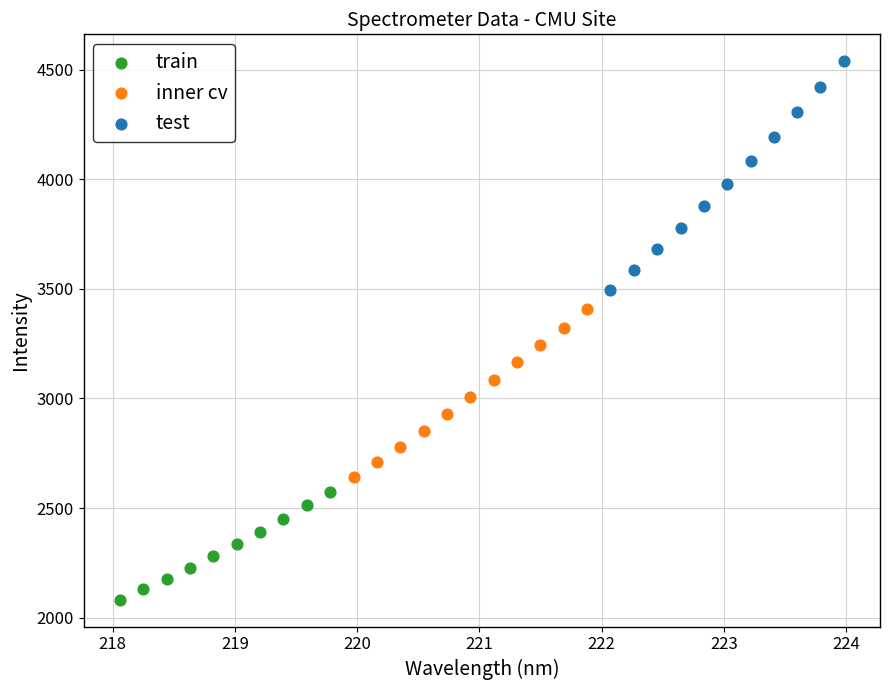

What are all the series names shown in the legend?

train, inner cv, test